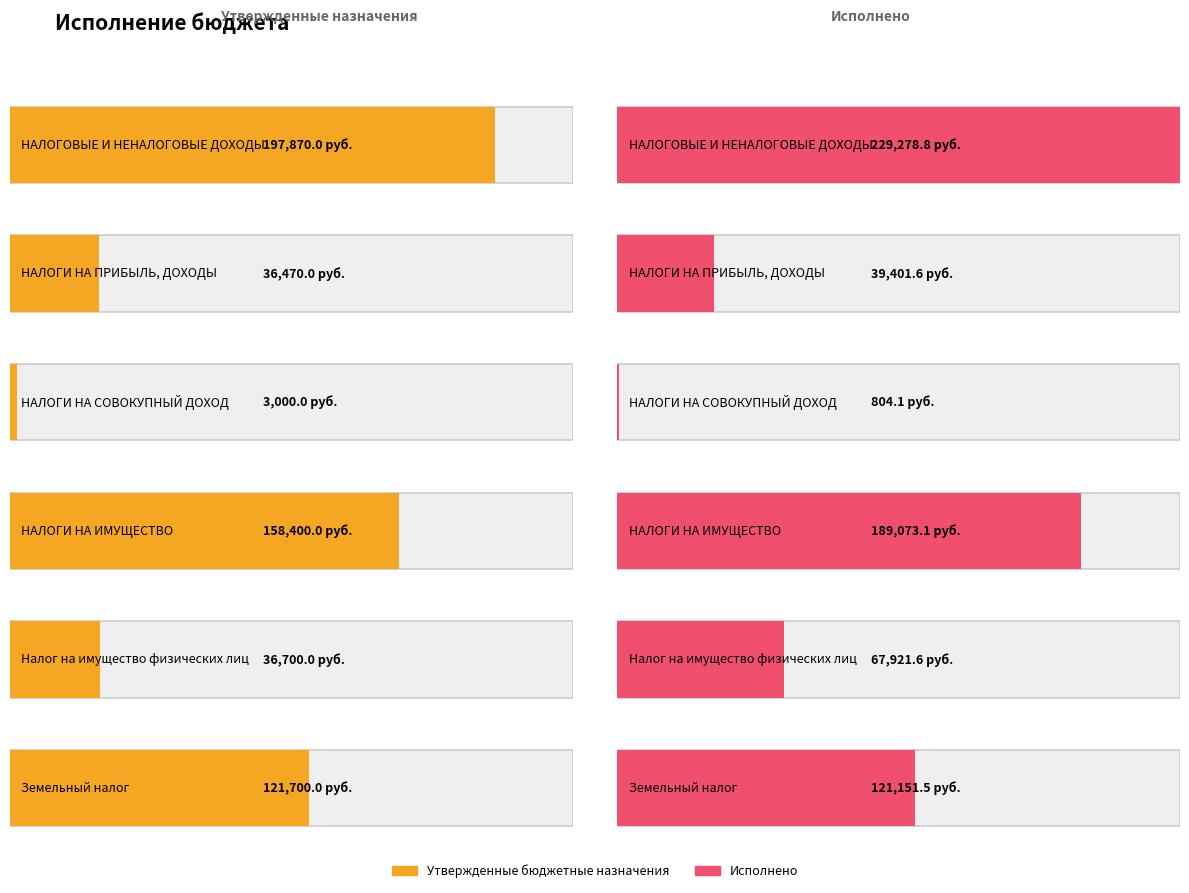

How many data points does each series have?

6